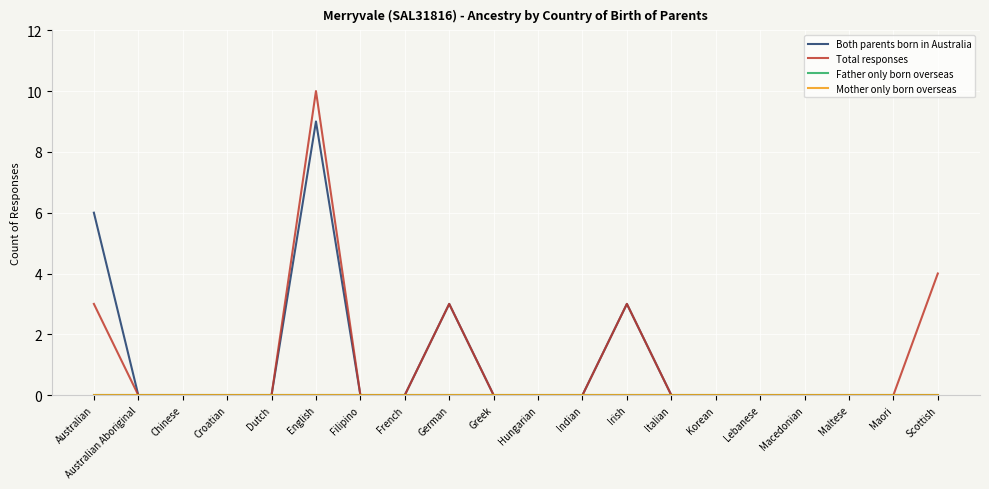

True or false: Total responses and Both parents born in Australia intersect in this chart.

False